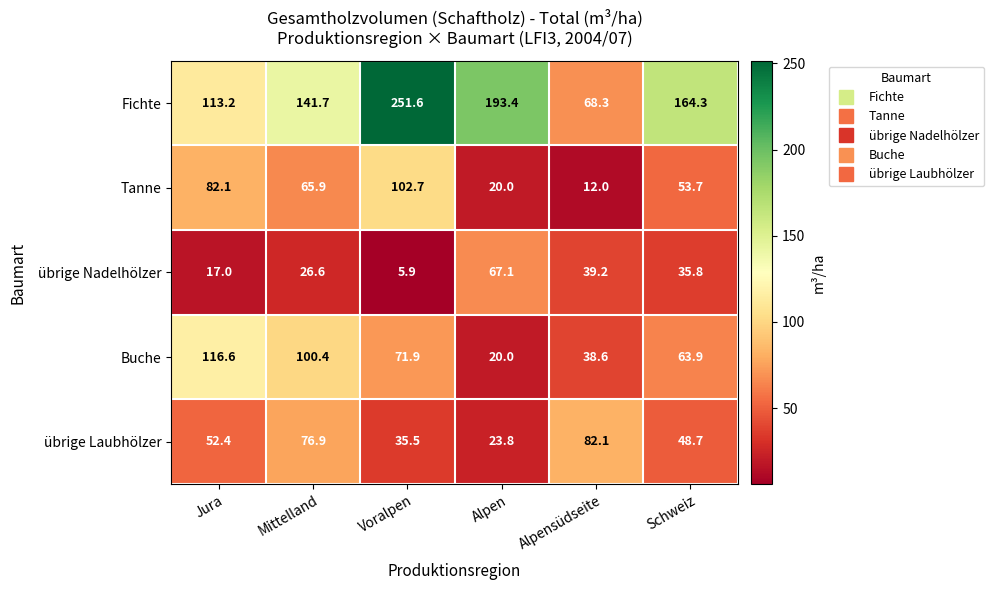

What is the sum of the Buche values at Alpen and Voralpen?

91.9